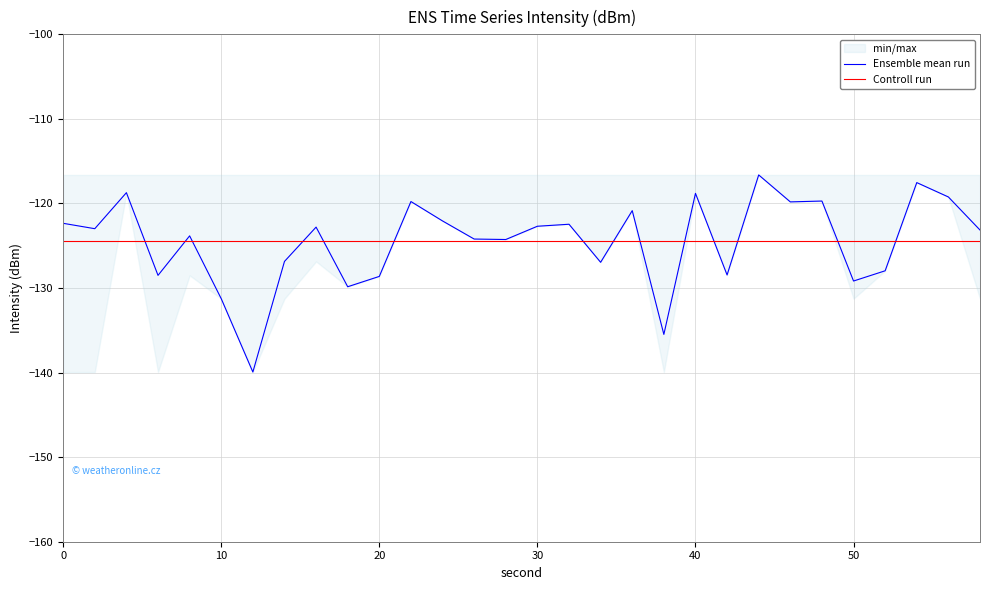

What is the approximate value of Ensemble mean run at 20?

-128.6